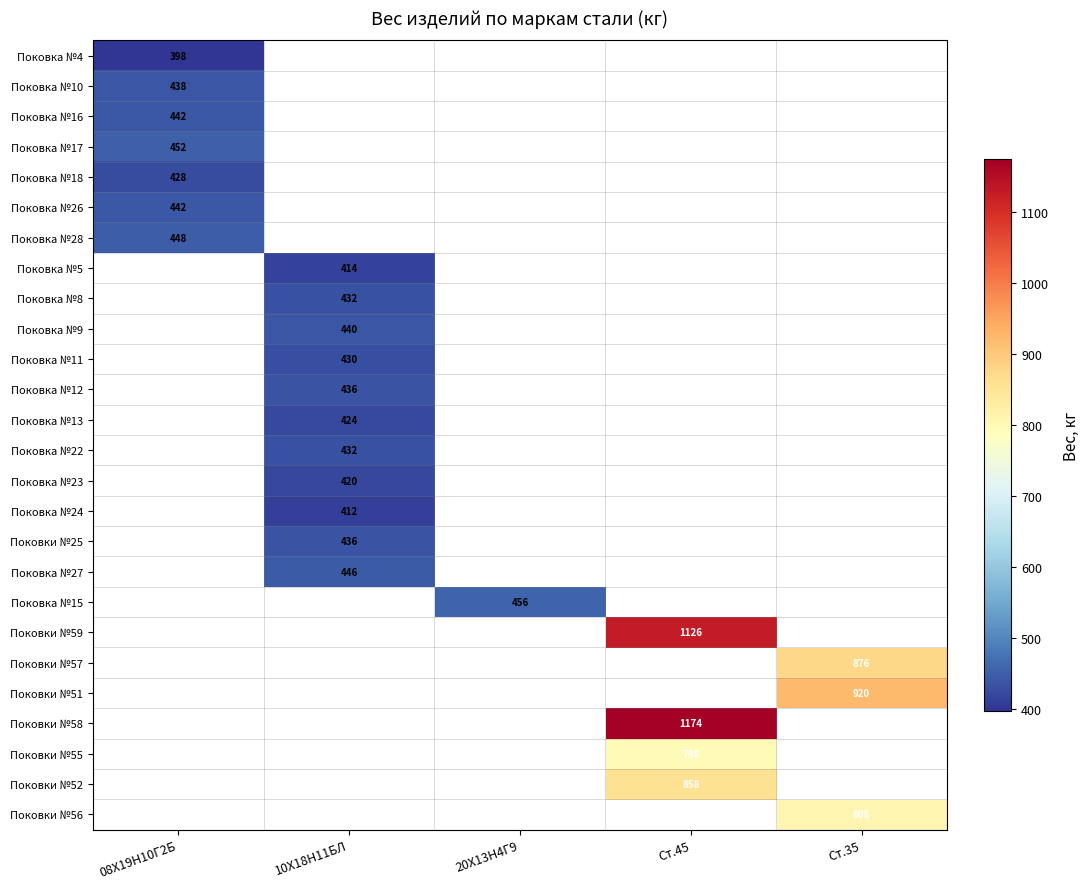

The Поковки №55 series shows 798 at Ст.45. True or false?

True